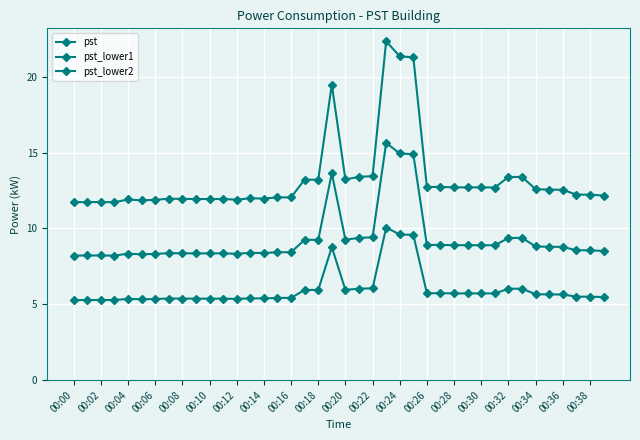

What is the minimum value for pst_lower1?

8.2